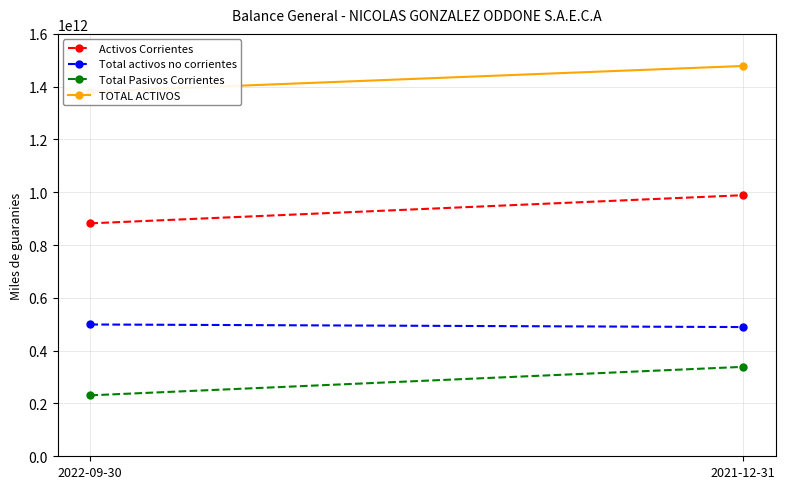

What position from the left is 2022-09-30?

1